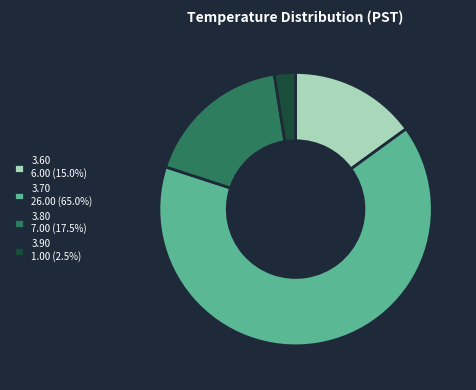

Approximately how many times larger is the value at 3.60 6.00 (15.0%) compared to 3.90 1.00 (2.5%)?

6.0